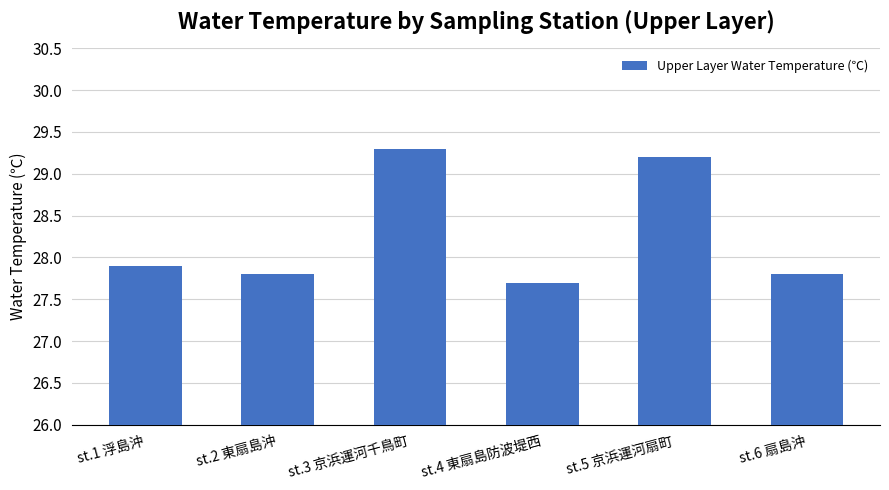

What is the maximum value shown in the chart?

29.3